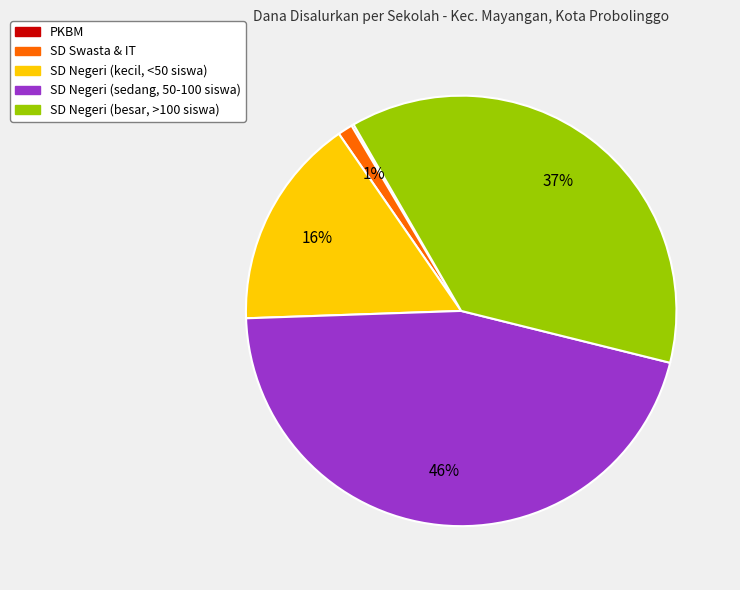

Is there any slice that represents more than half of the pie?

No